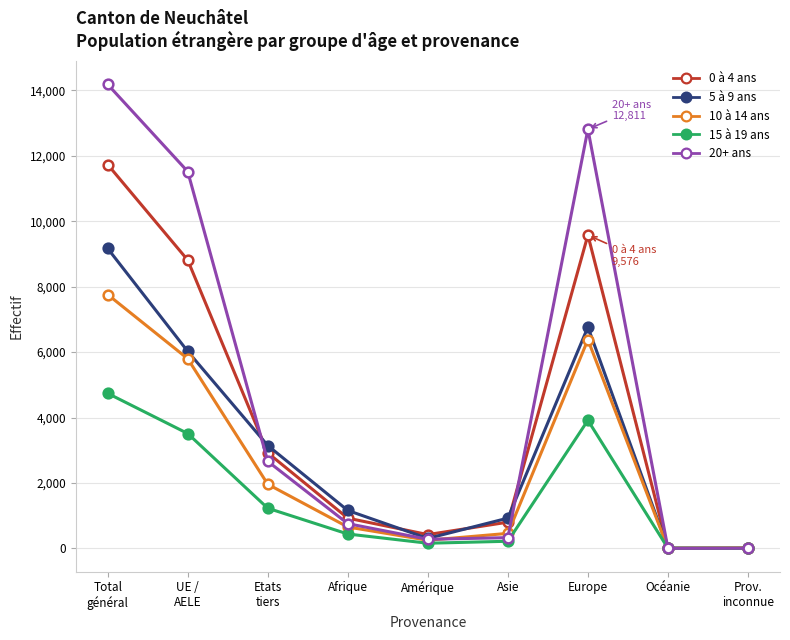

True or false: 5 à 9 ans has more than 1 interior local peaks.

False